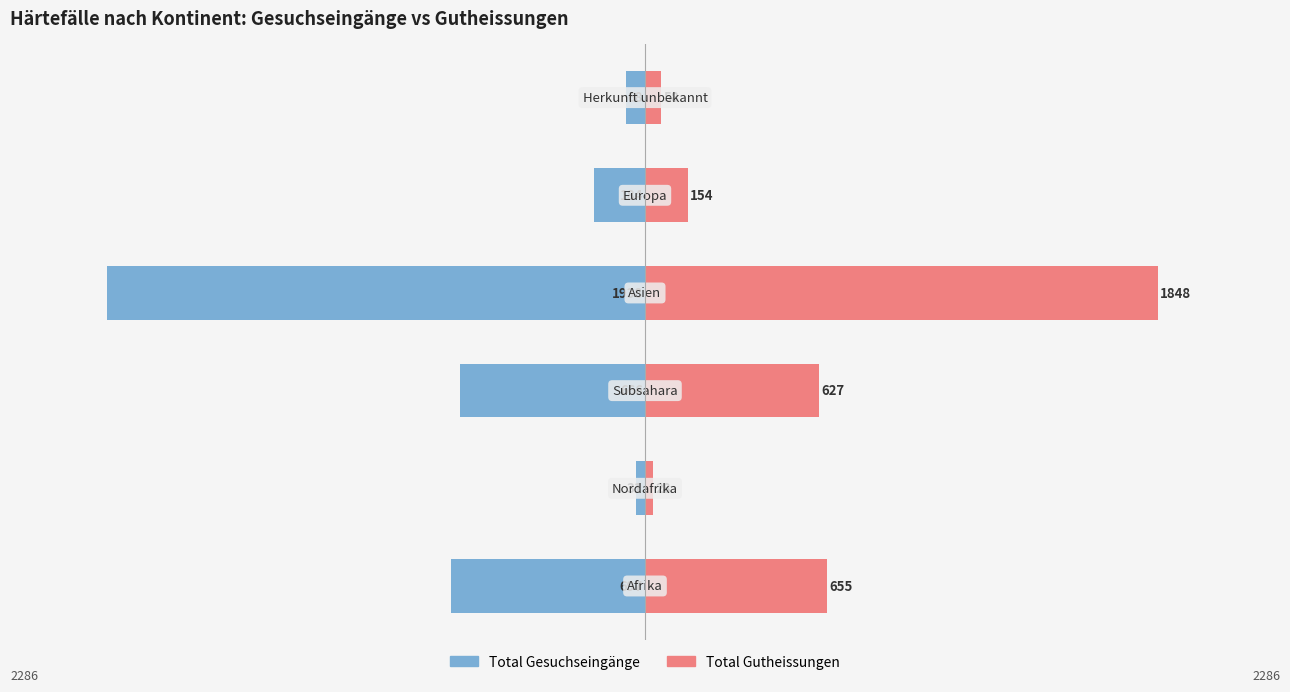

Which has a higher value, 5 or 3?

5